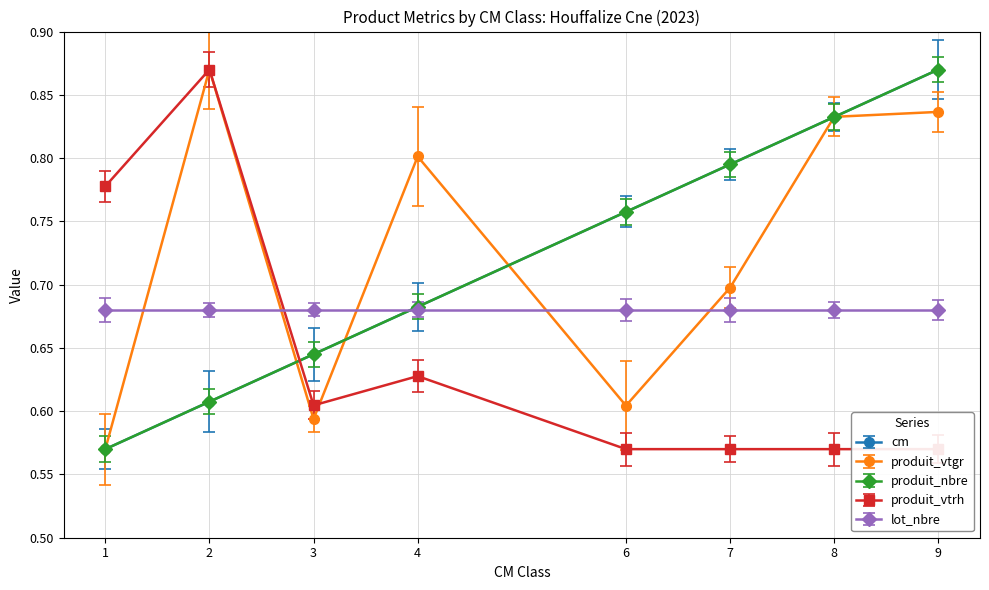

What is the value of the produit_vtgr point at the 2nd from the left?

0.9